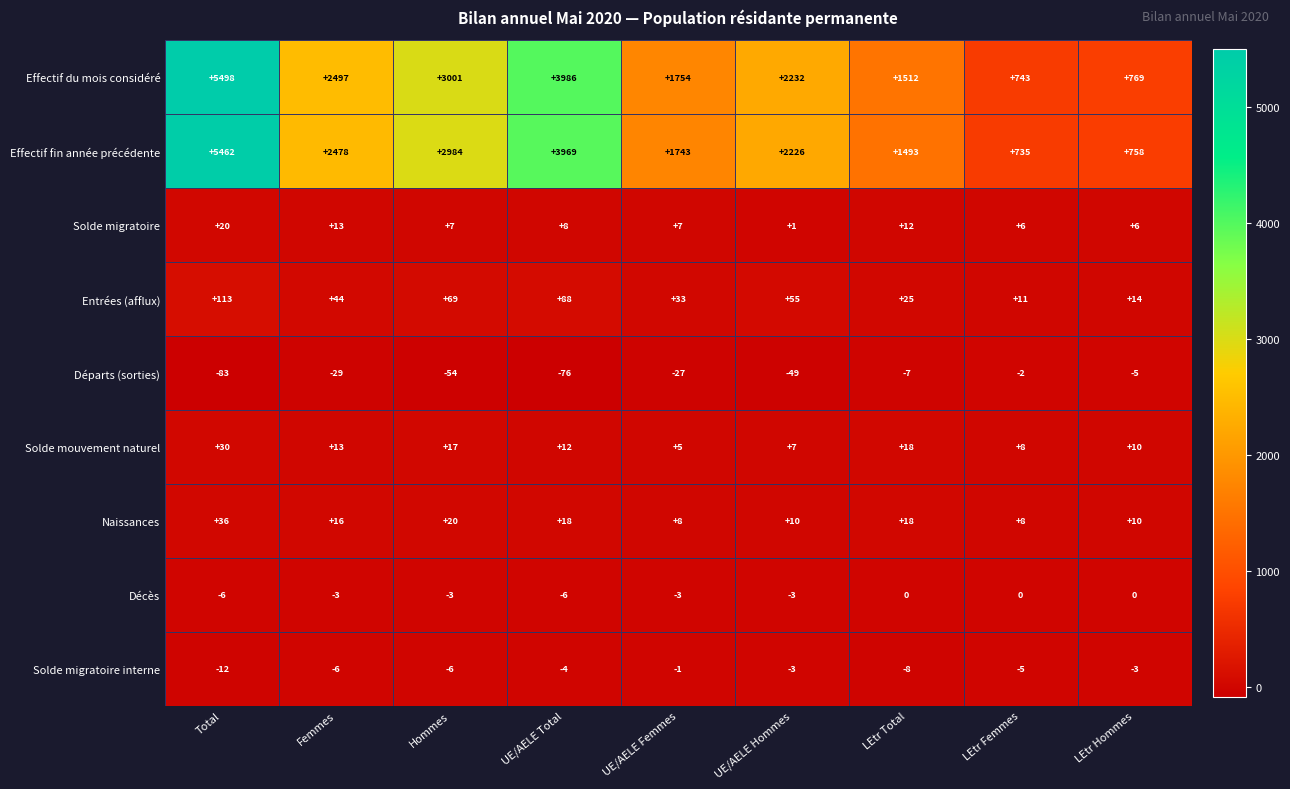

List the series in order of their peak value, lowest first.

Départs (sorties), Solde migratoire interne, Décès, Solde migratoire, Solde mouvement naturel, Naissances, Entrées (afflux), Effectif fin année précédente, Effectif du mois considéré